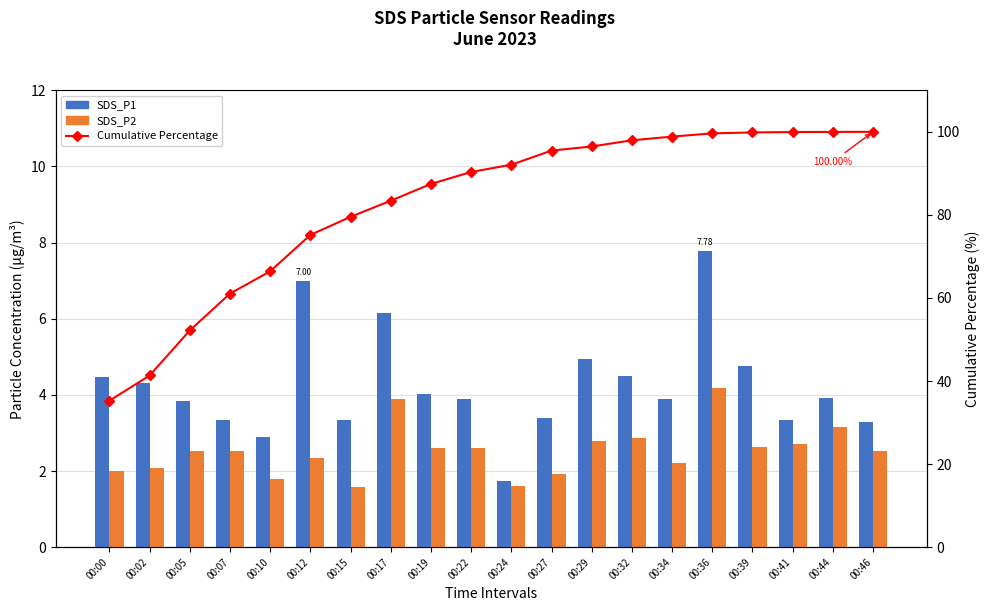

Rank the categories by Cumulative Percentage value from highest to lowest.

00:46, 00:44, 00:41, 00:39, 00:36, 00:34, 00:32, 00:29, 00:27, 00:24, 00:22, 00:19, 00:17, 00:15, 00:12, 00:10, 00:07, 00:05, 00:02, 00:00